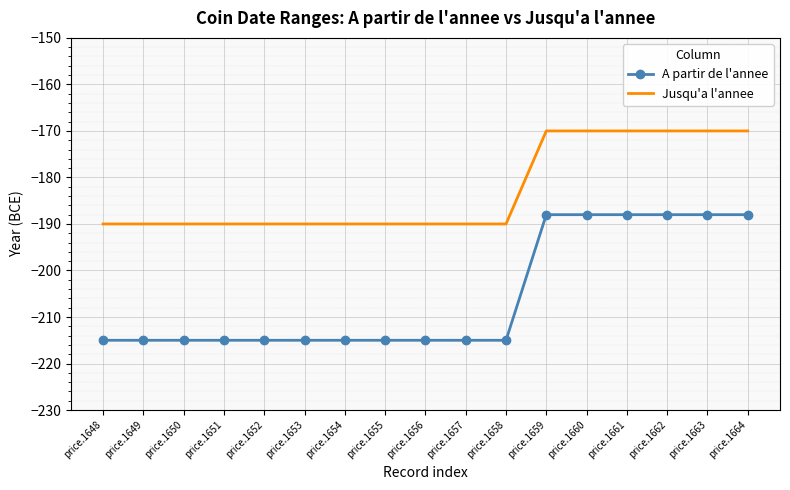

How many A partir de l'annee values are between -215 and -188?

17